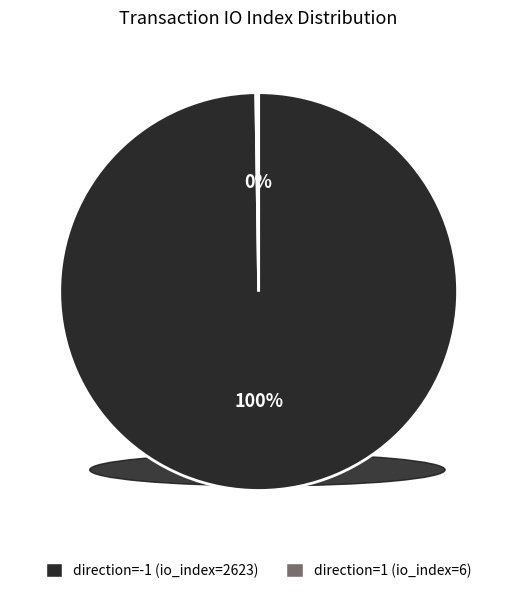

To the nearest percent, what is the average slice percentage?

50%